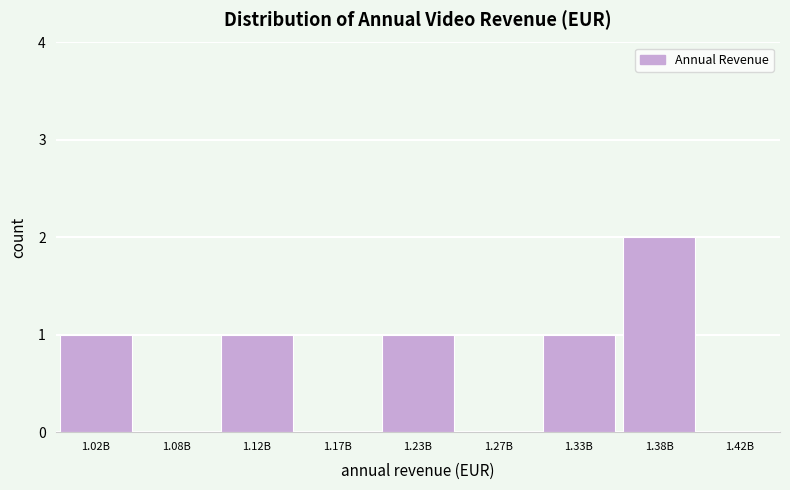

Reading left to right, extract all data points from this chart.

1.02B=1	1.08B=0	1.12B=1	1.17B=0	1.23B=1	1.27B=0	1.33B=1	1.38B=2	1.42B=0